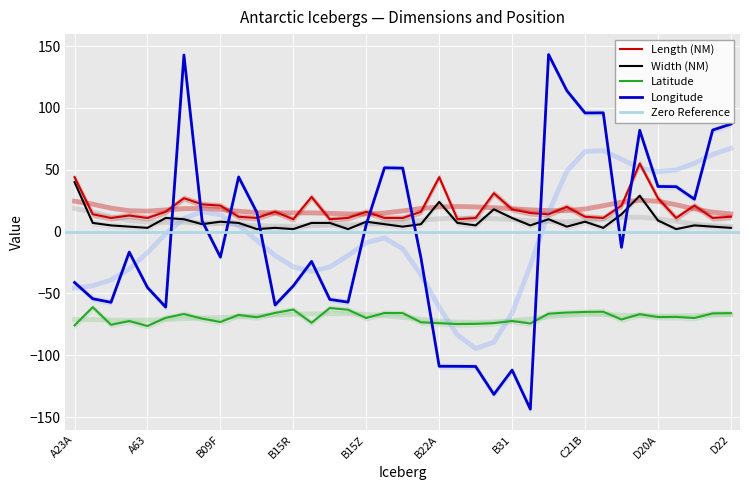

At which category is the sum across all series the highest?

B09B